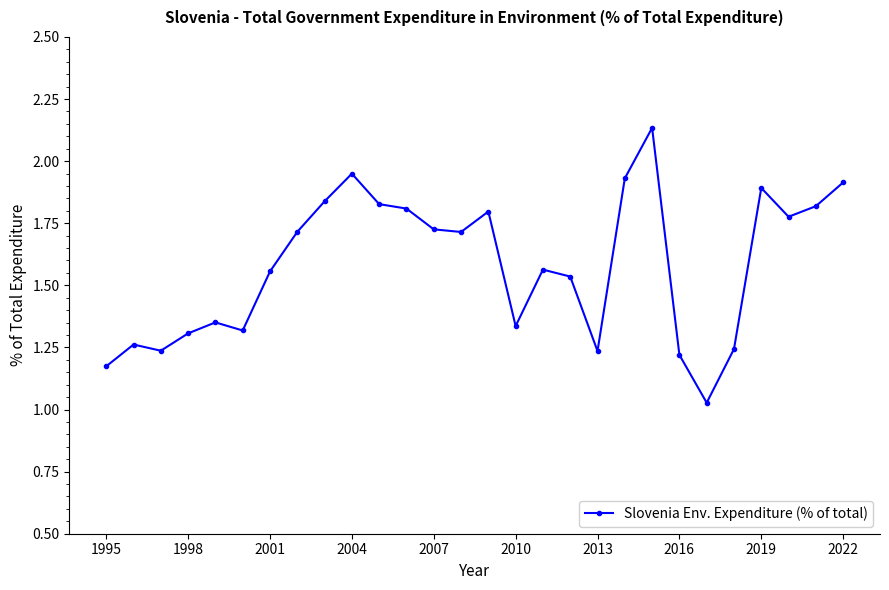

How many points are higher than both their immediate neighbors (excluding endpoints)?

7